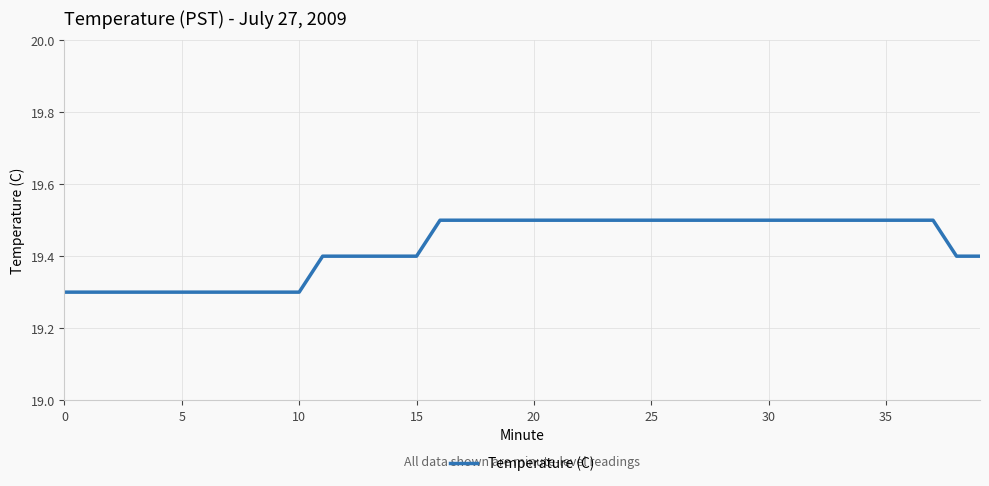

What is the greatest value displayed?

19.5